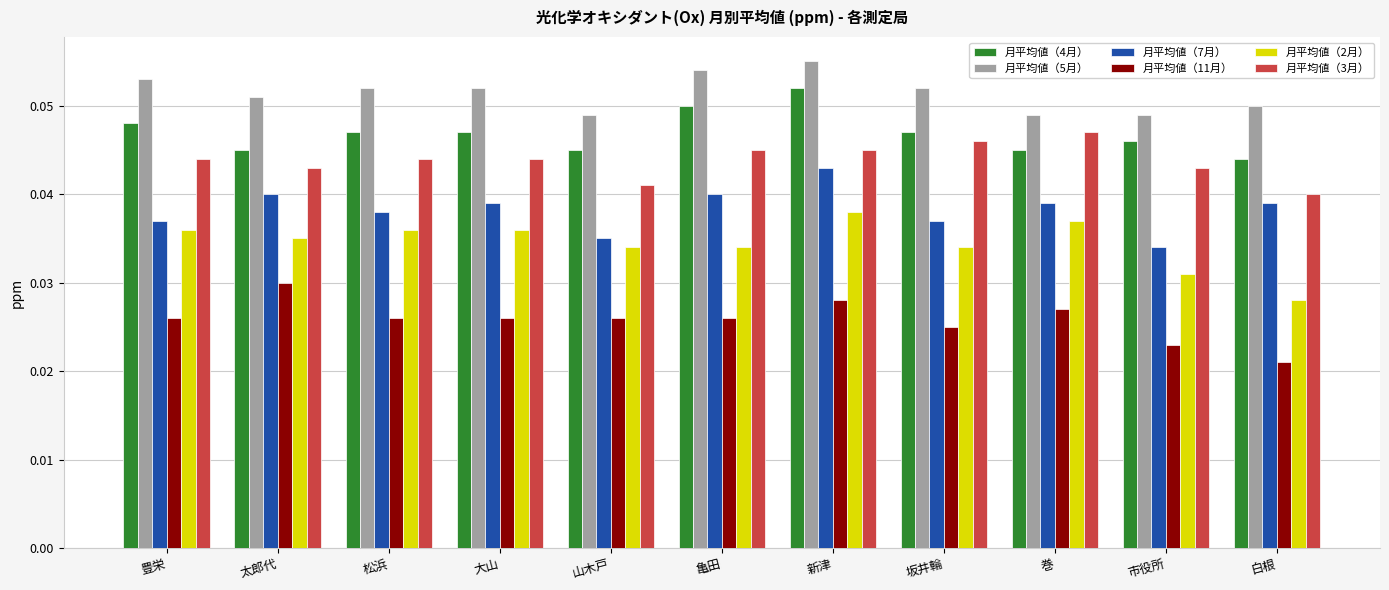

At which label is 月平均値（4月） closest to 0?

白根